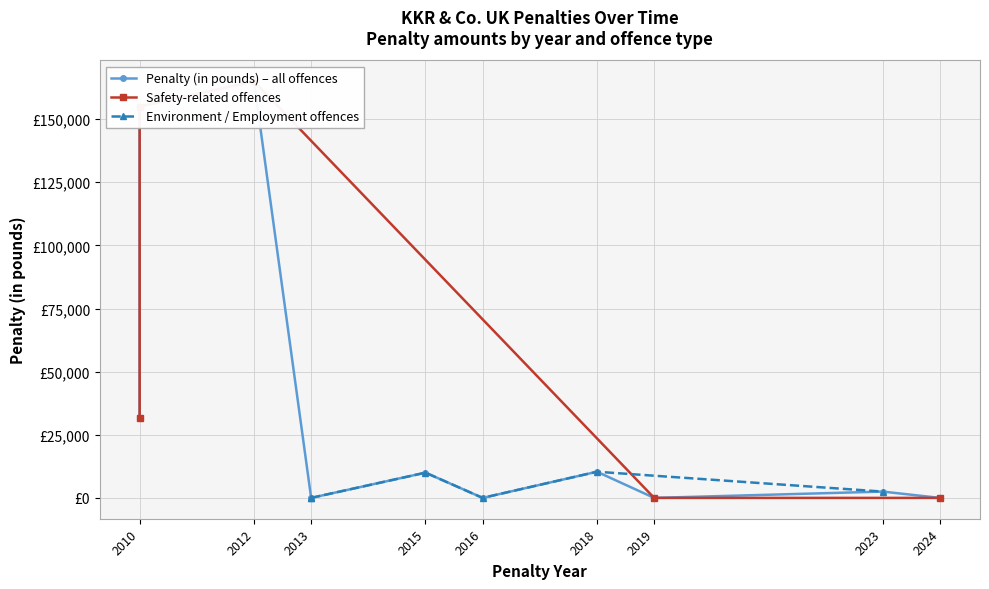

Where is the data nearest to the value 82500?

2010